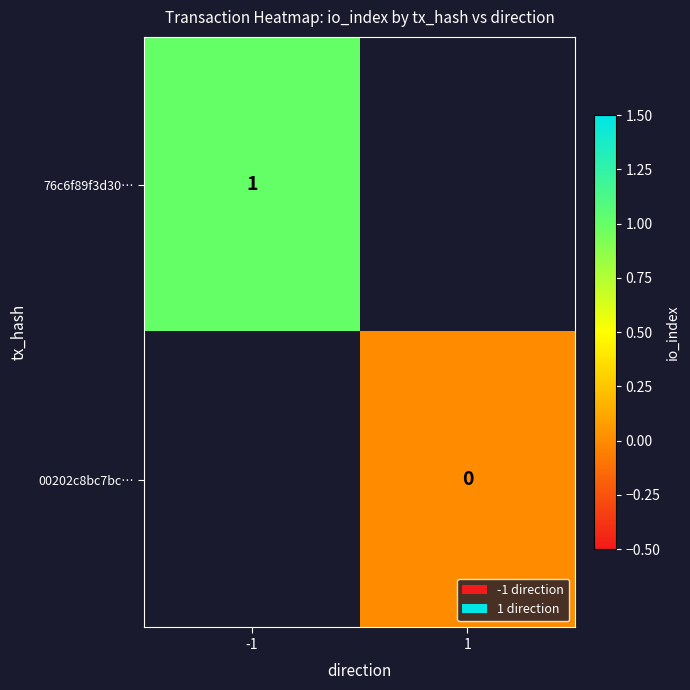

What is the maximum value shown in the chart?

1.0